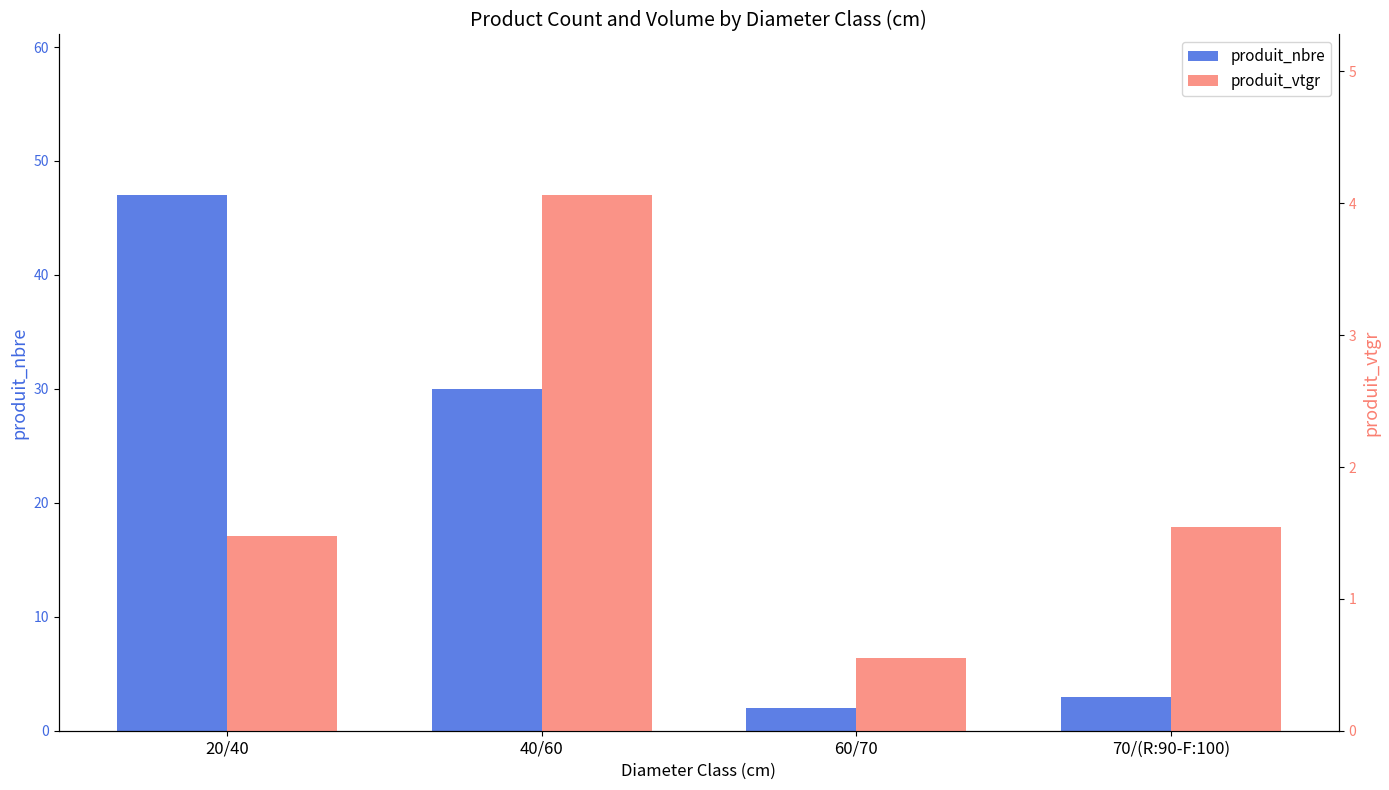

The value of produit_vtgr at 40/60 is 4.1. True or false?

True